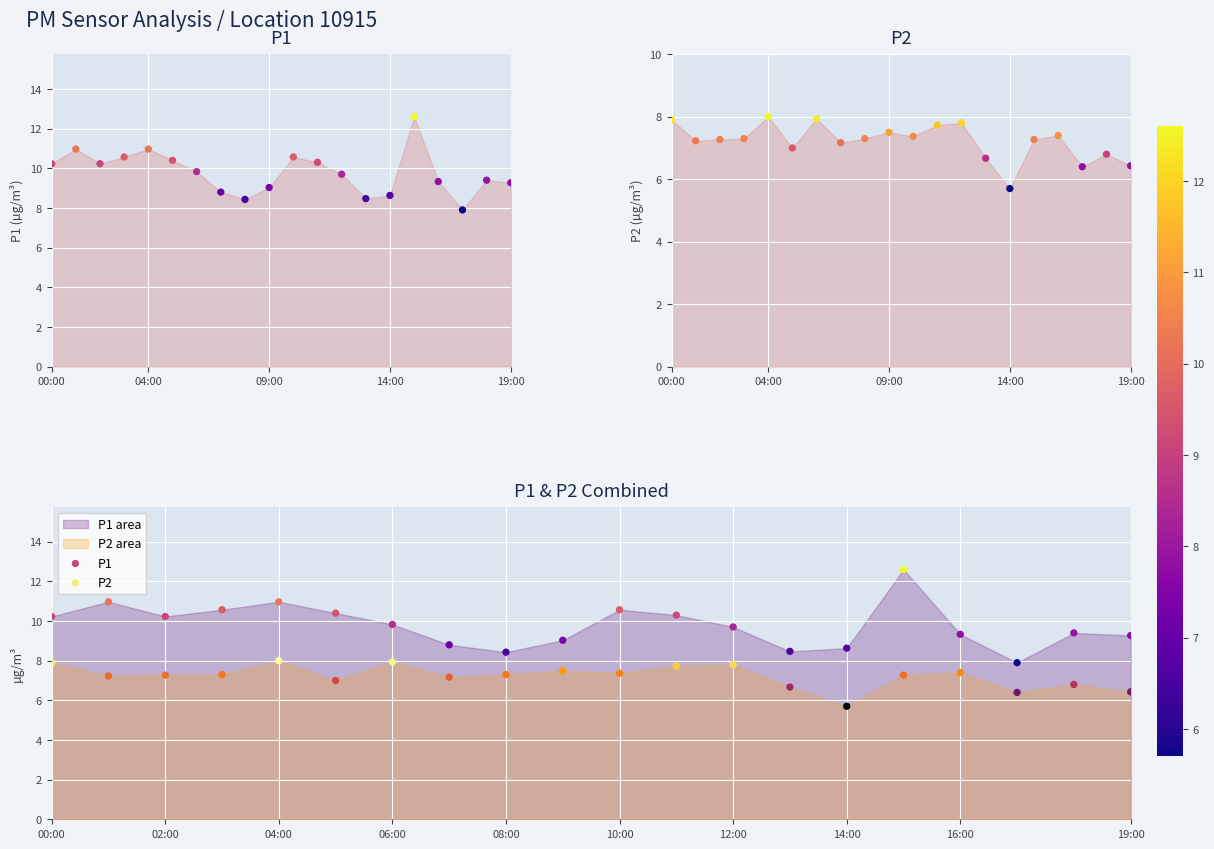

Which series has the largest total across all categories?

P1